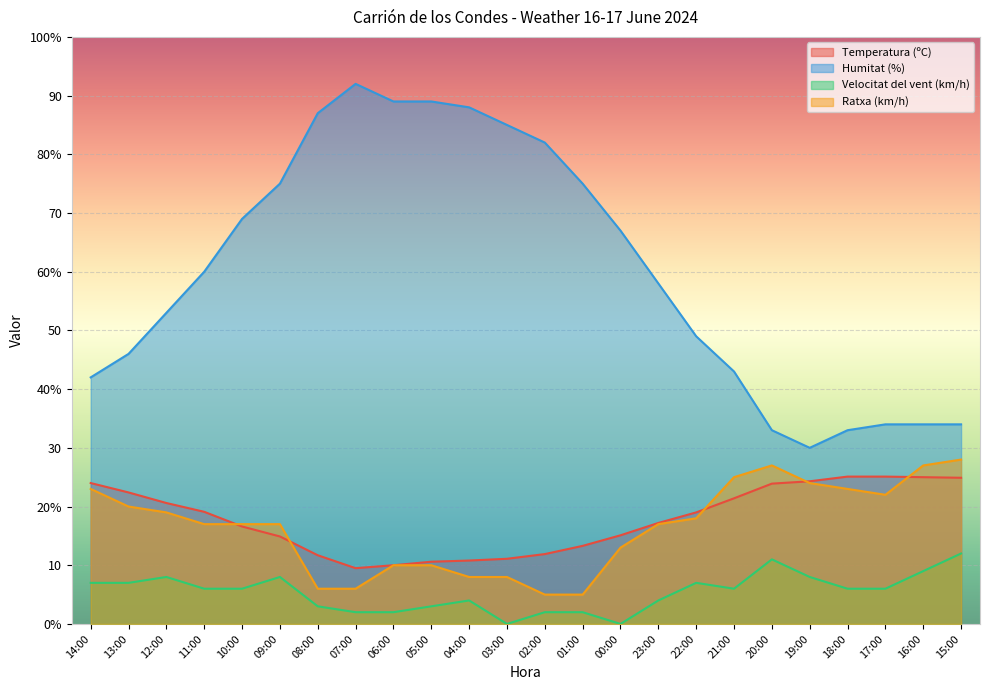

What are all the series names shown in the legend?

Temperatura (ºC), Humitat (%), Velocitat del vent (km/h), Ratxa (km/h)